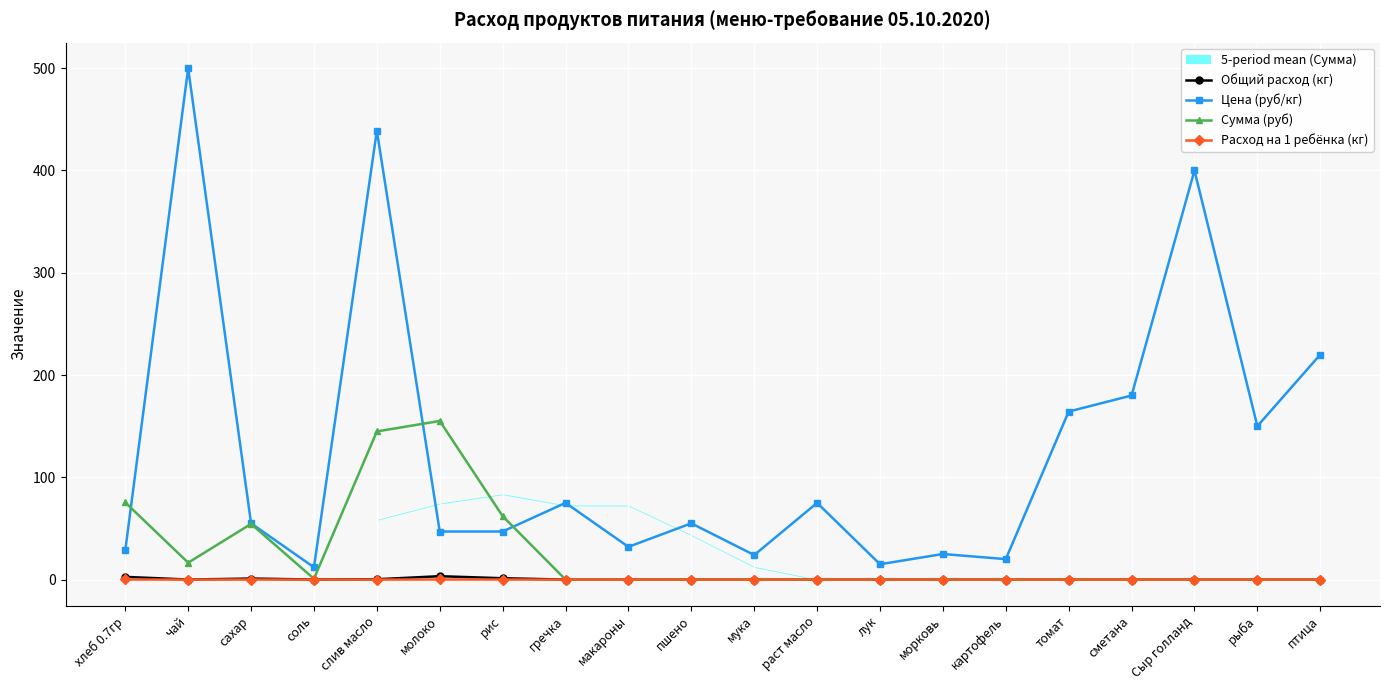

What is the average value of the Сумма (руб) series?

25.5